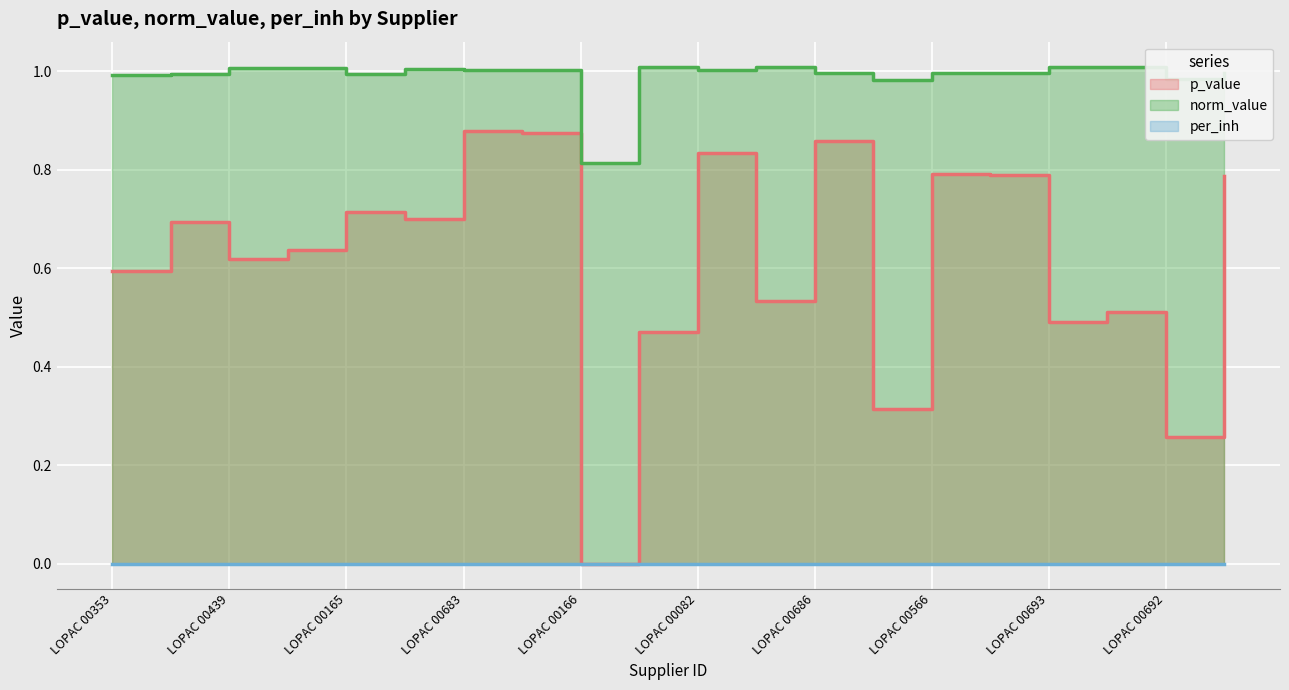

True or false: norm_value has a value of 1.0 at LOPAC 00685.

True